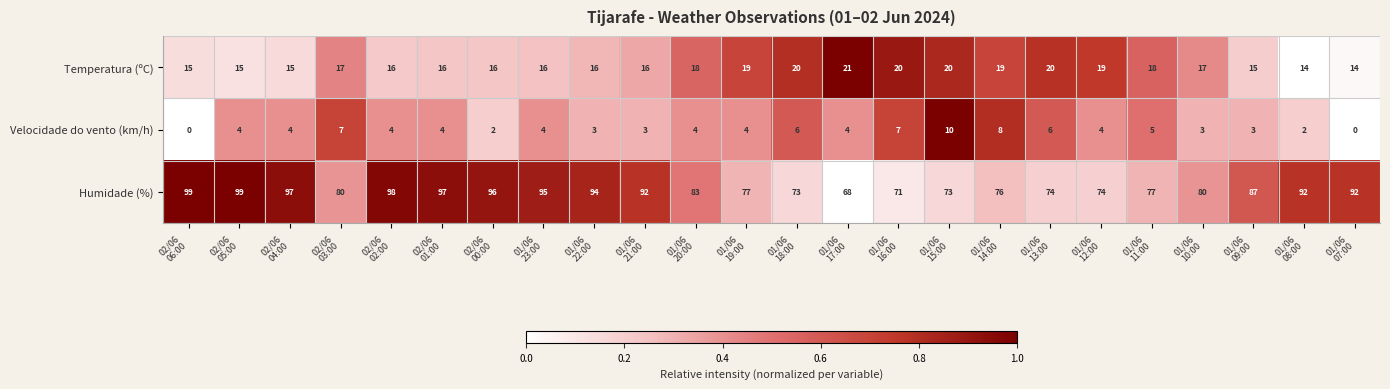

Which series has the largest range (max minus min)?

Humidade (%)